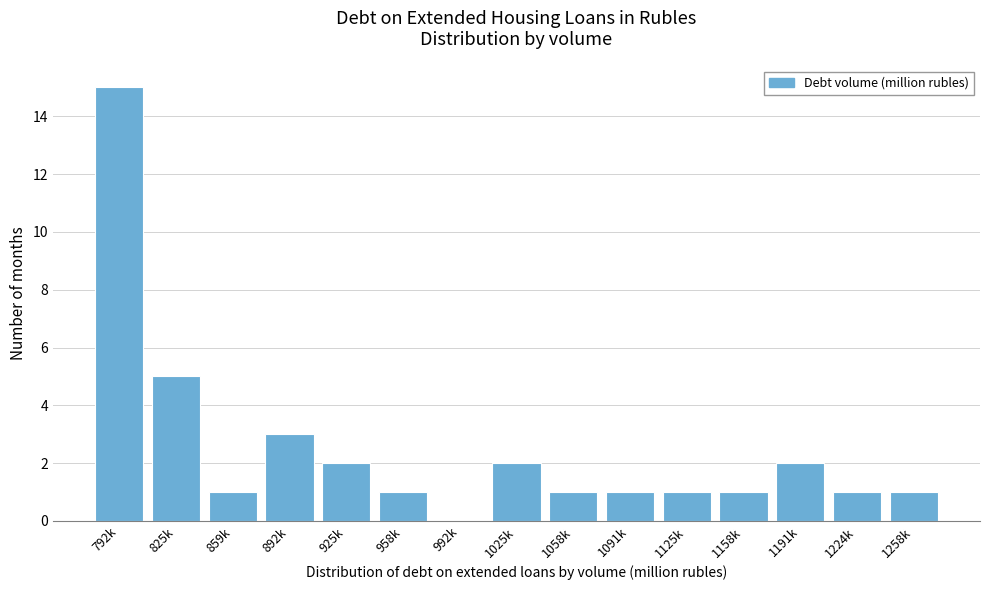

Reading left to right, extract all data points from this chart.

792k=15	825k=5	859k=1	892k=3	925k=2	958k=1	992k=0	1025k=2	1058k=1	1091k=1	1125k=1	1158k=1	1191k=2	1224k=1	1258k=1